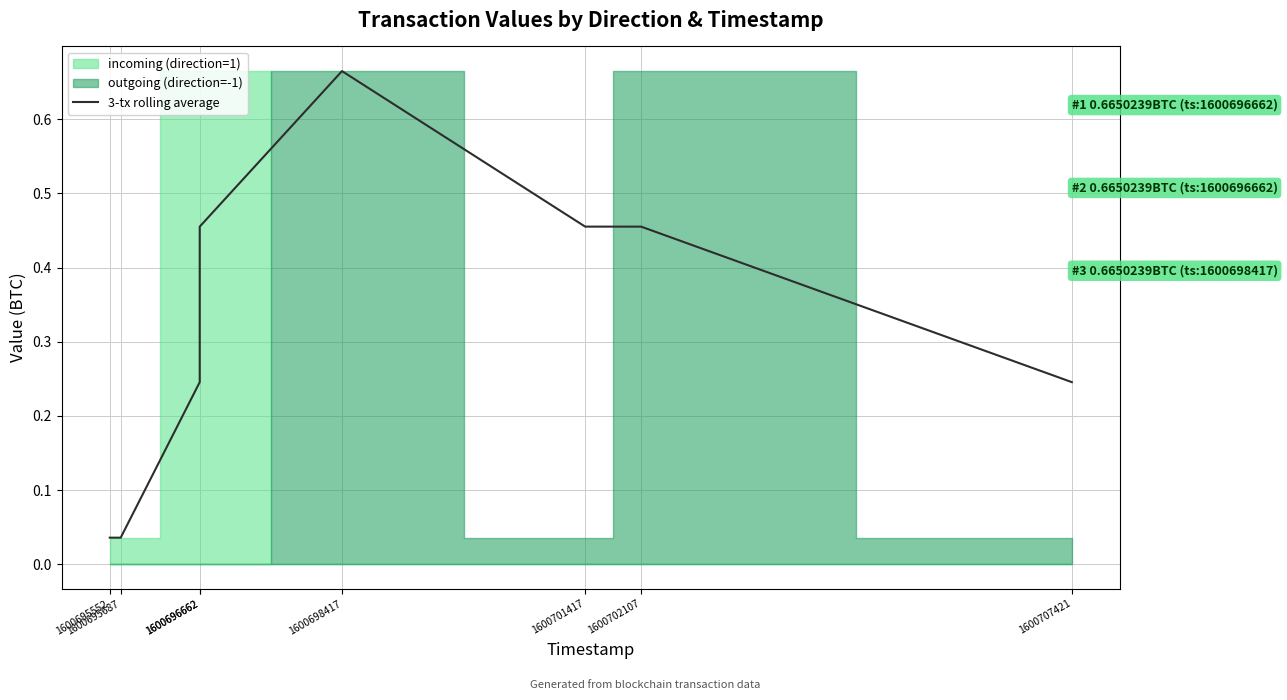

Read the value at 1600702107.

0.5